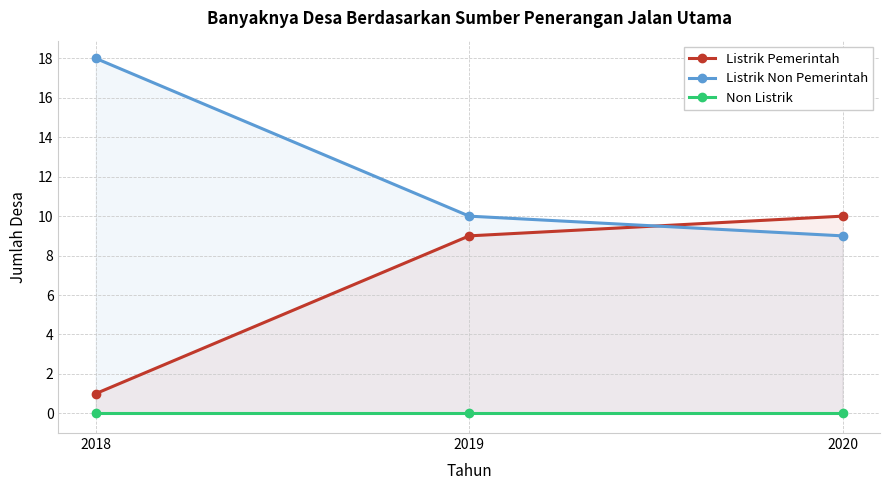

What is the sum of the Listrik Pemerintah values at 2018 and 2020?

11